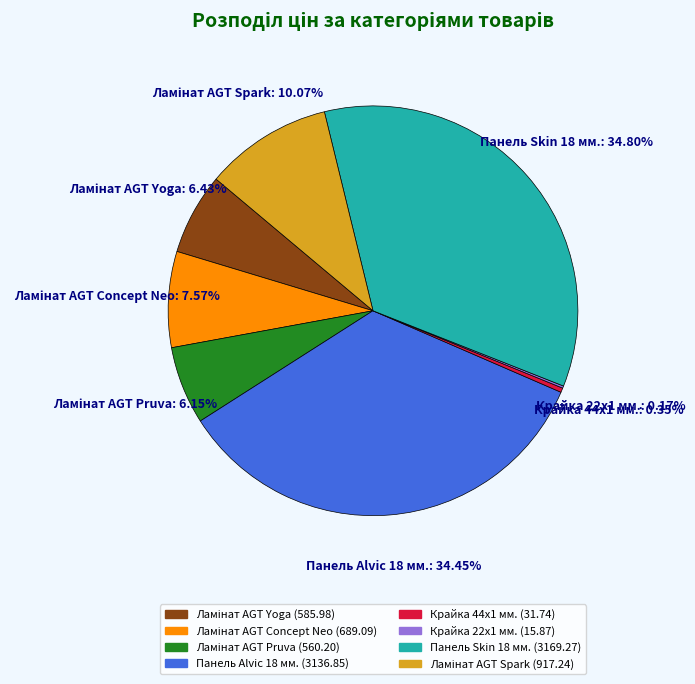

Does any single category account for the majority?

No